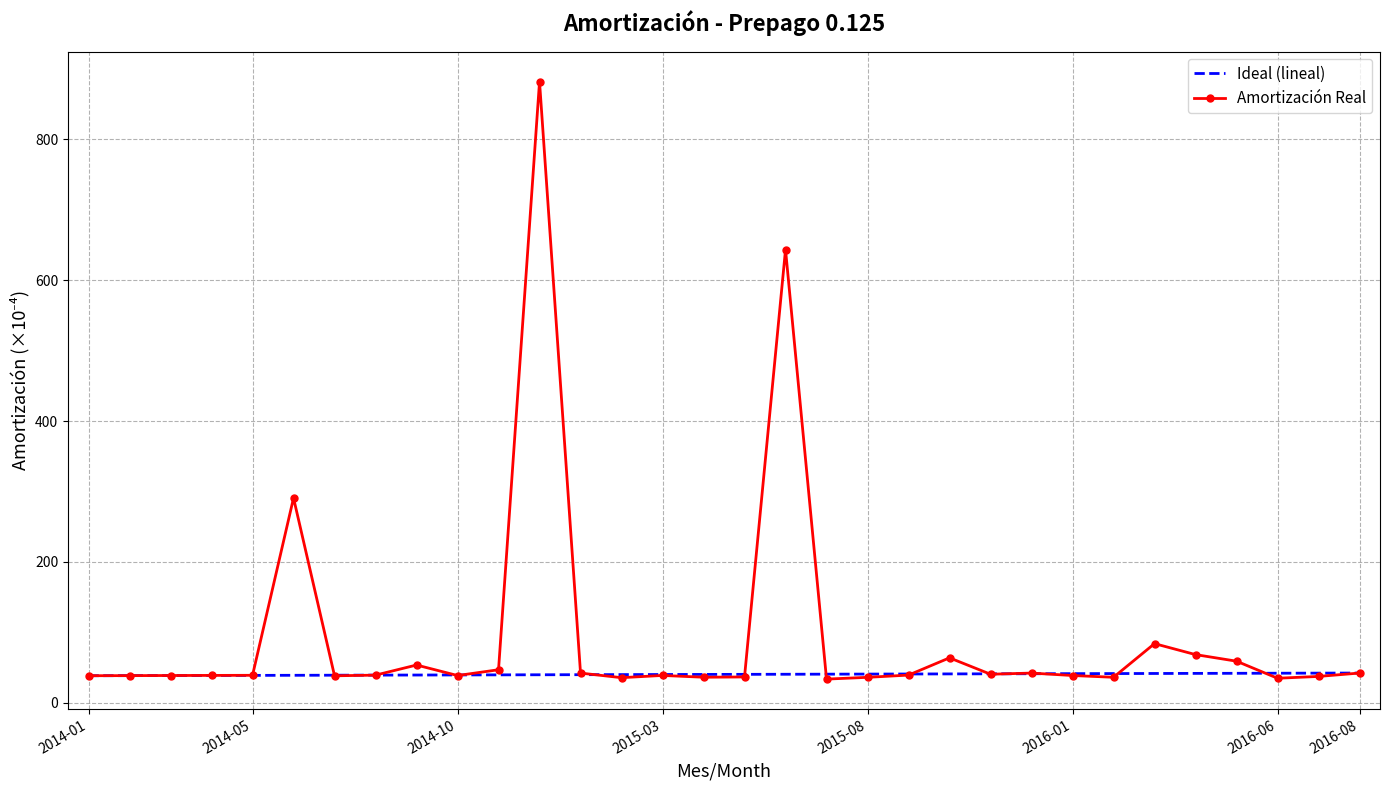

List the series in order of their peak value, lowest first.

Ideal (lineal), Amortización Real